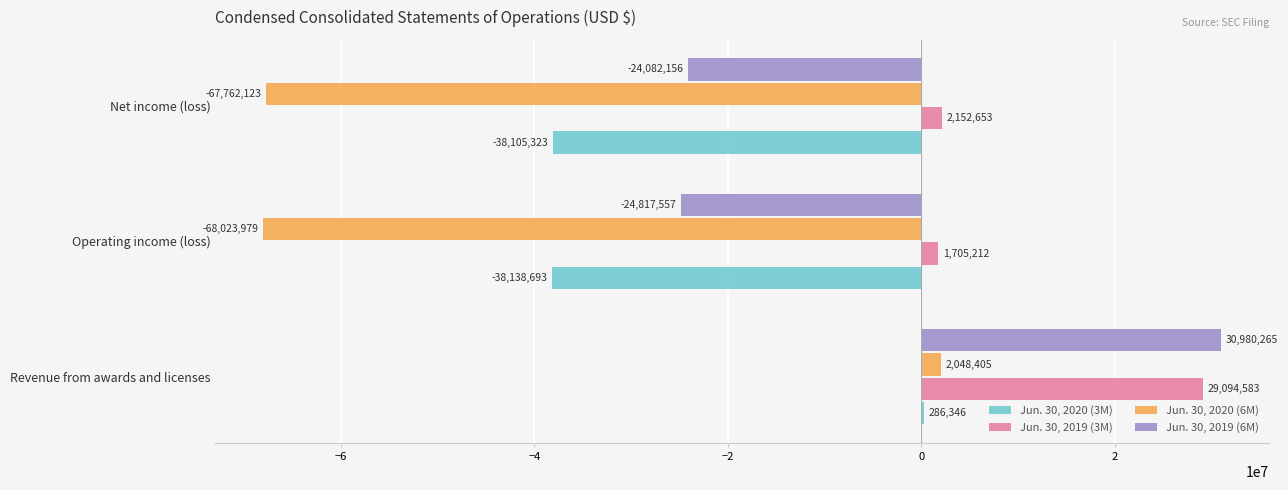

At which label is Jun. 30, 2020 (3M) closest to -18926173?

Net income (loss)